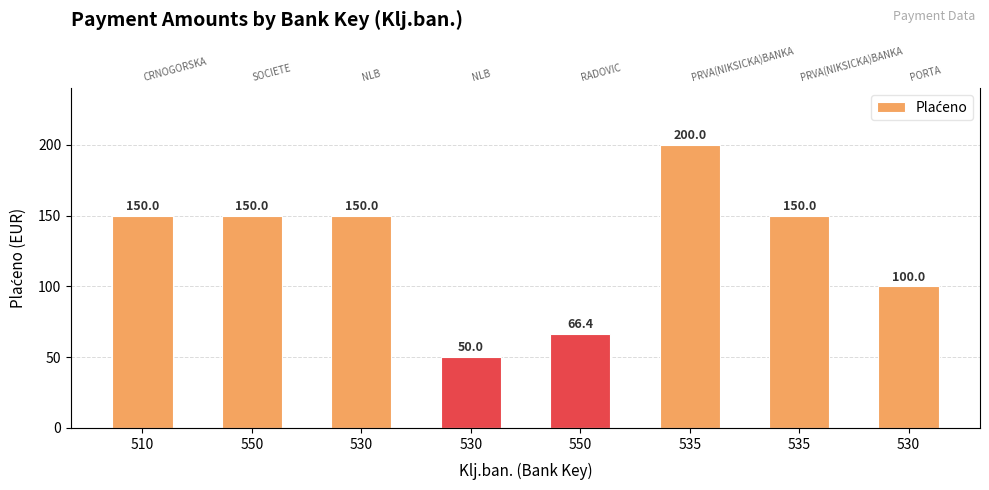

Reading left to right, what are all the values shown in this chart?

510=150.0	550=150.0	530=150.0	530=50.0	550=66.4	535=200.0	535=150.0	530=100.0